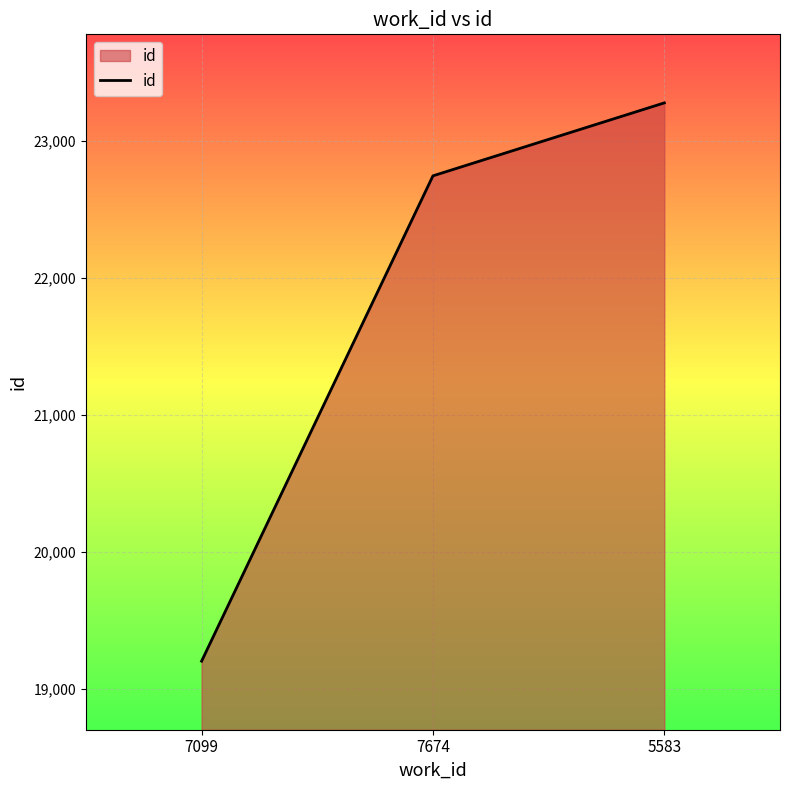

Which category has the lowest value across all series?

7099